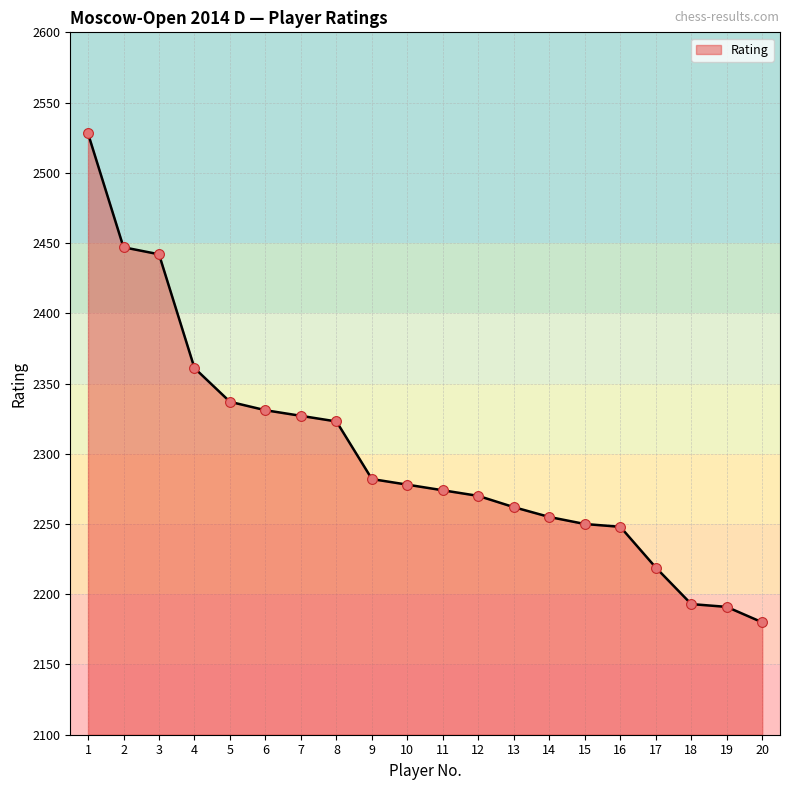

What is the change in value from 19 to 20?

-11